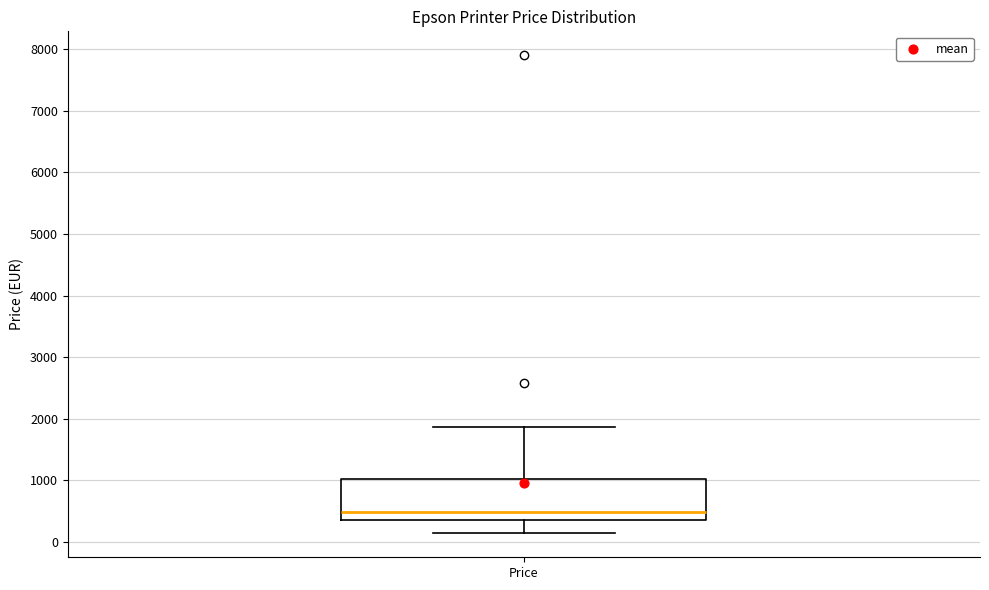

Read this box plot against the y-axis: the position of the median line, the range covered by the box, and the ends of both whiskers. The values are not printed on the chart, so give them approximately, as read against the axis.

median 500, box 400 to 1000, whiskers 100 to 1900